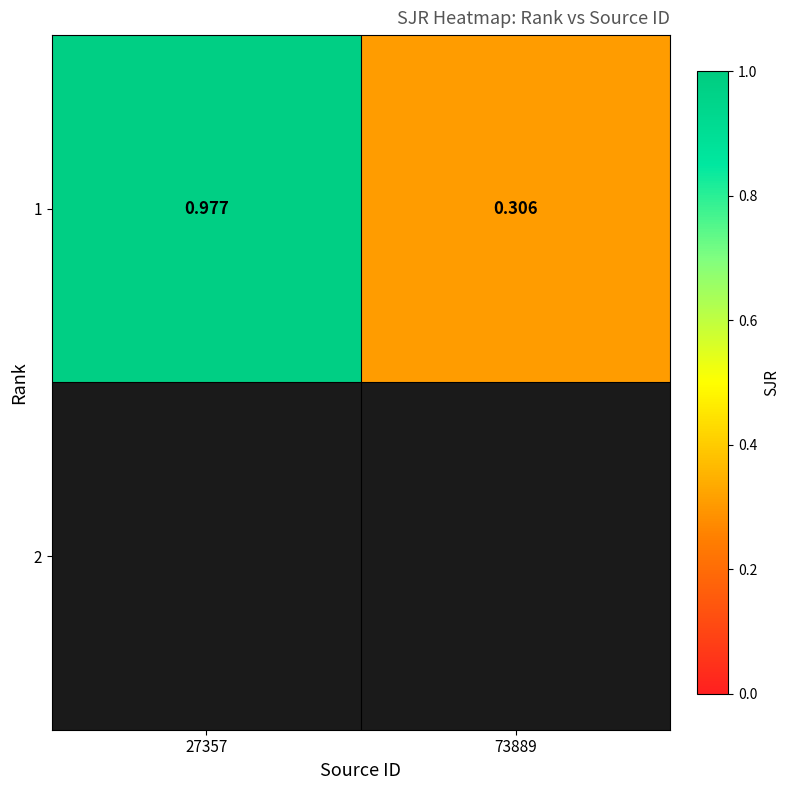

What is the difference between the maximum and minimum values in the 1 series?

0.7